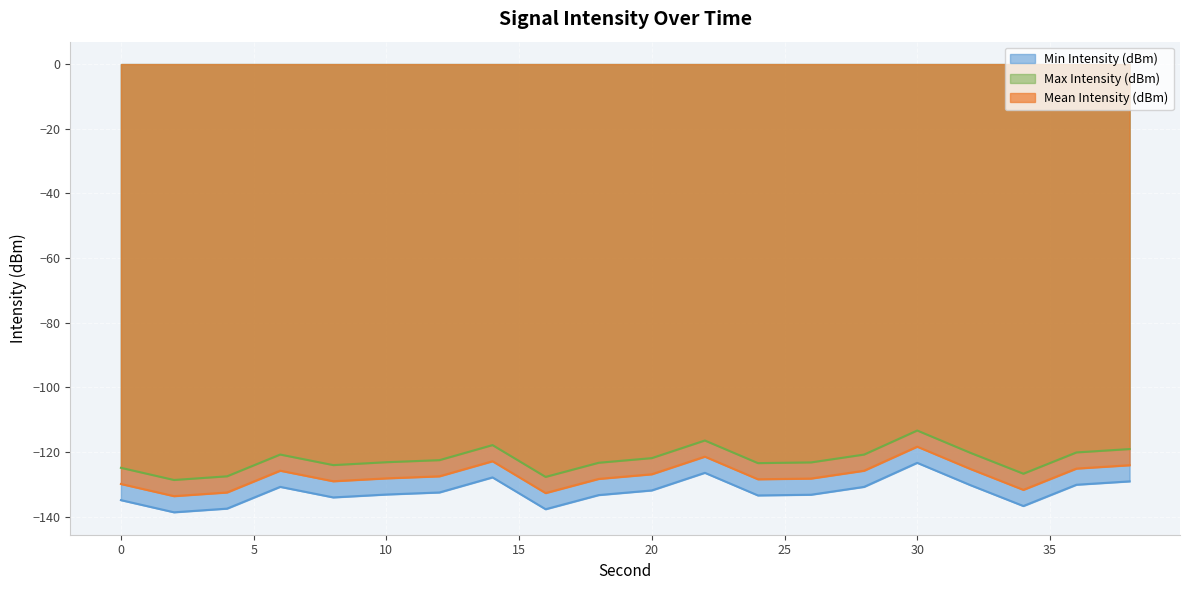

How many data points in Mean Intensity (dBm) are less than -122?

11